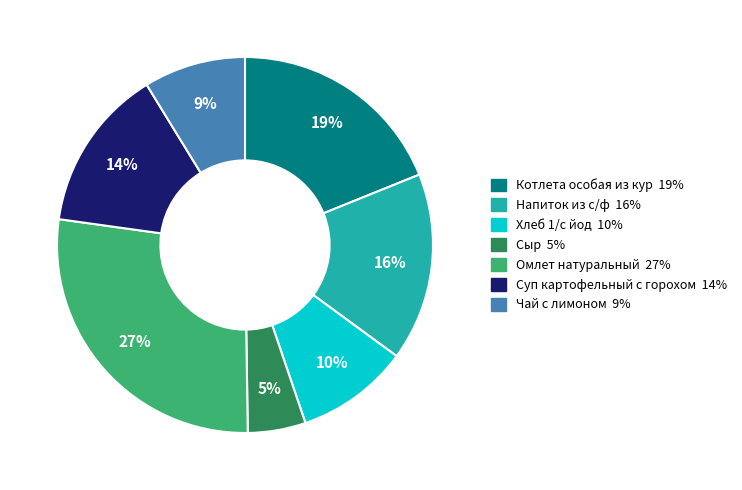

Count the number of slices in the pie.

7